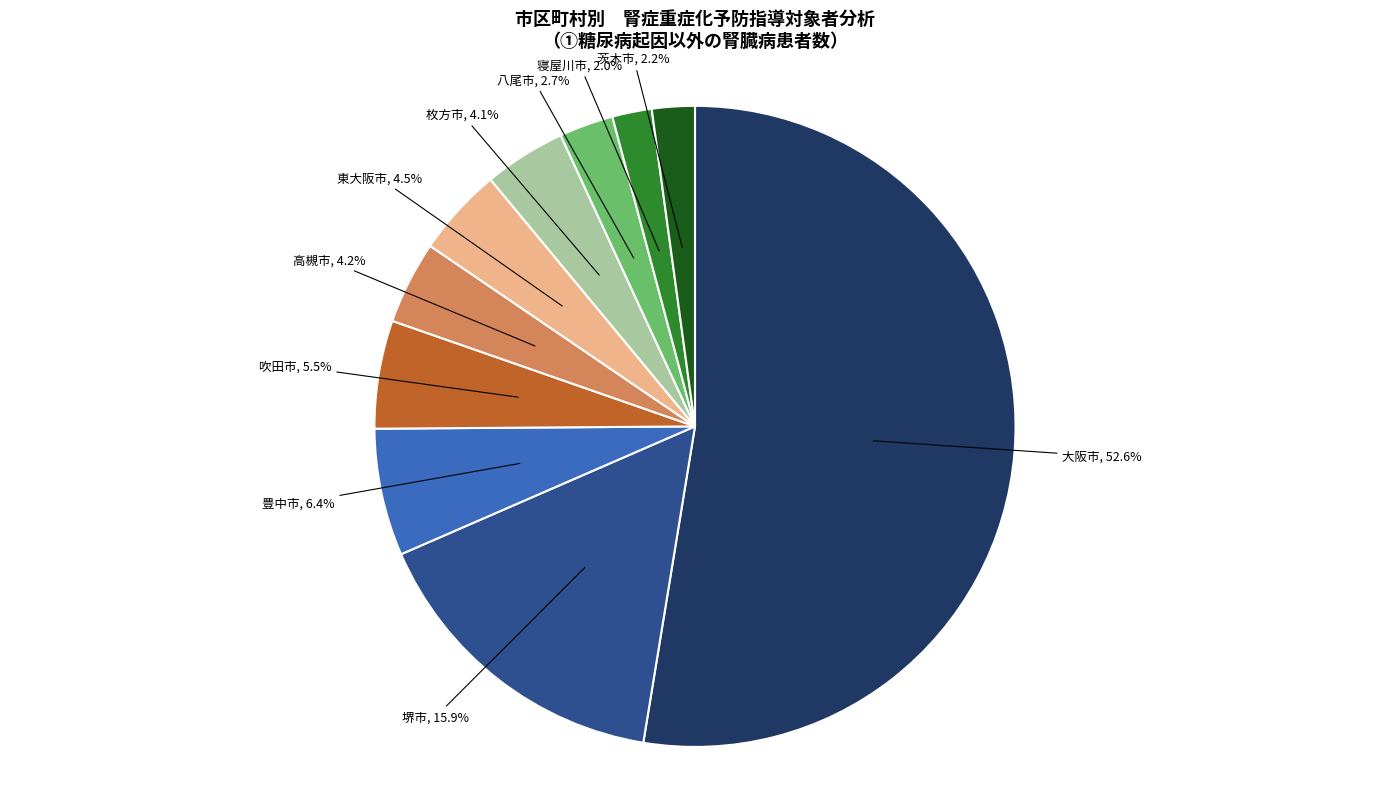

To the nearest percent, what is the difference between the largest and smallest slice percentages?

51%